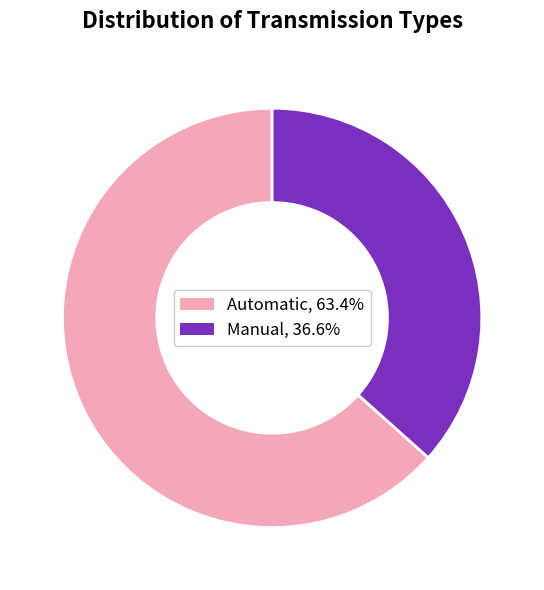

Is there any slice that represents more than half of the pie?

Yes